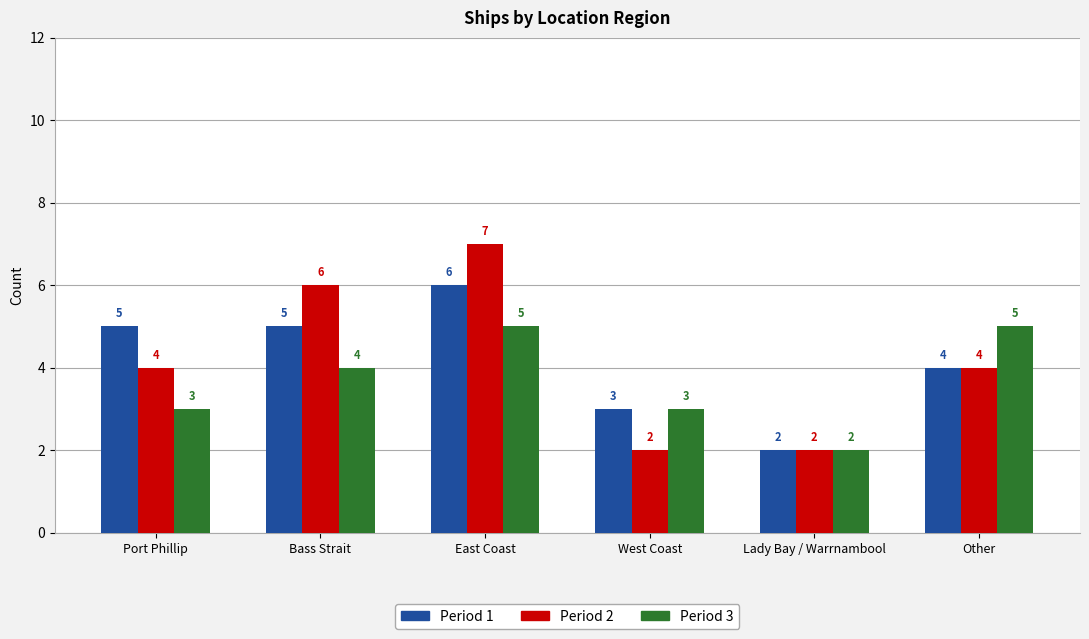

Rank the series by their maximum value, from highest to lowest.

Period 2, Period 1, Period 3